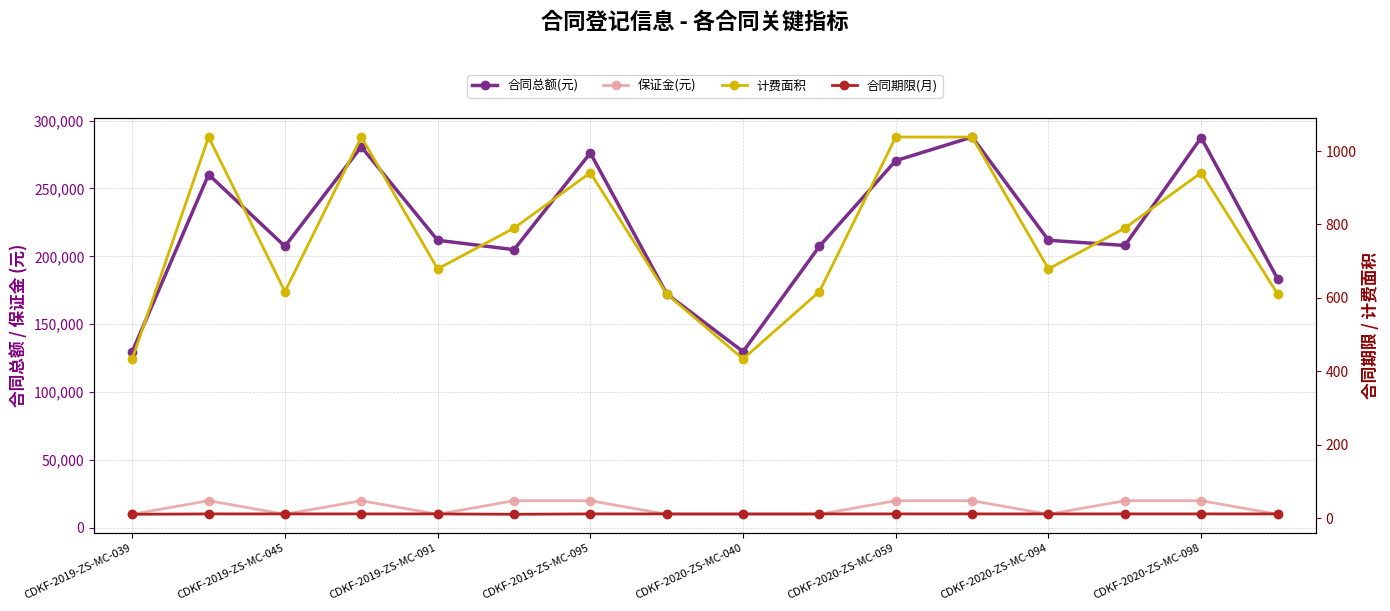

What is the minimum value for 合同期限(月)?

11.0